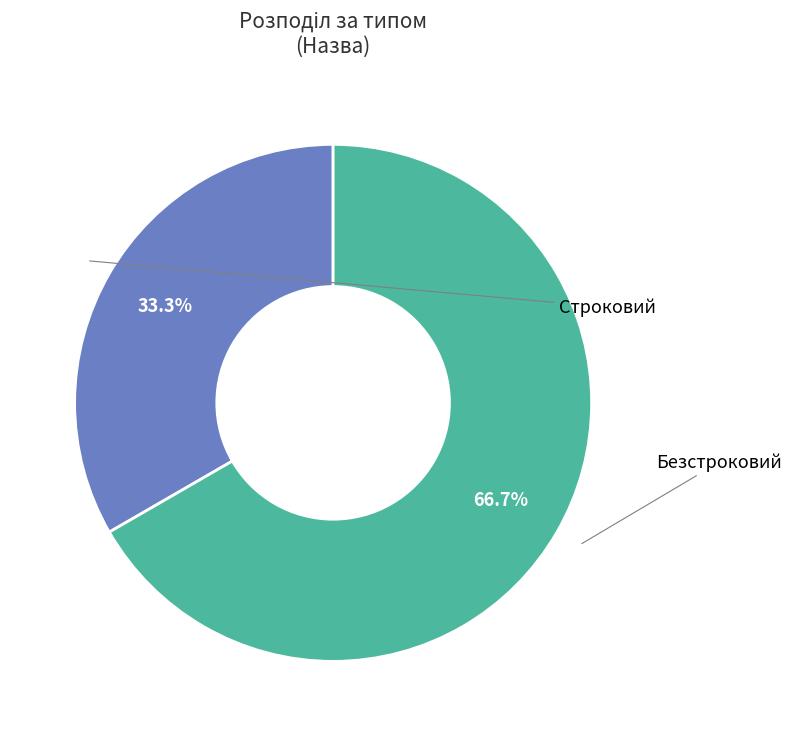

Rank the categories by value from lowest to highest.

Строковий, Безстроковий